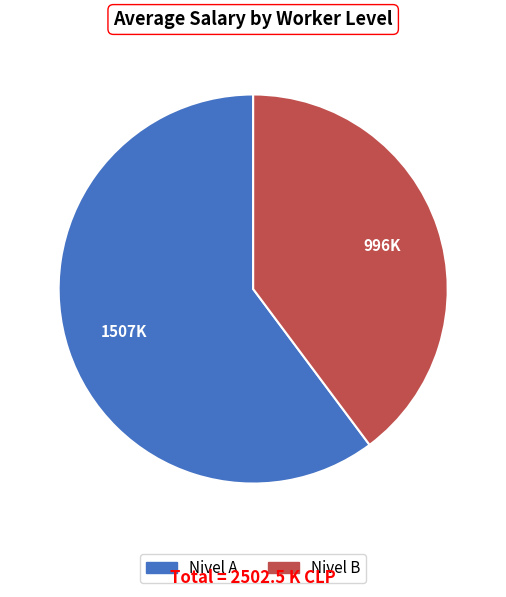

Combined, do Nivel B and Nivel A account for over 50%?

Yes